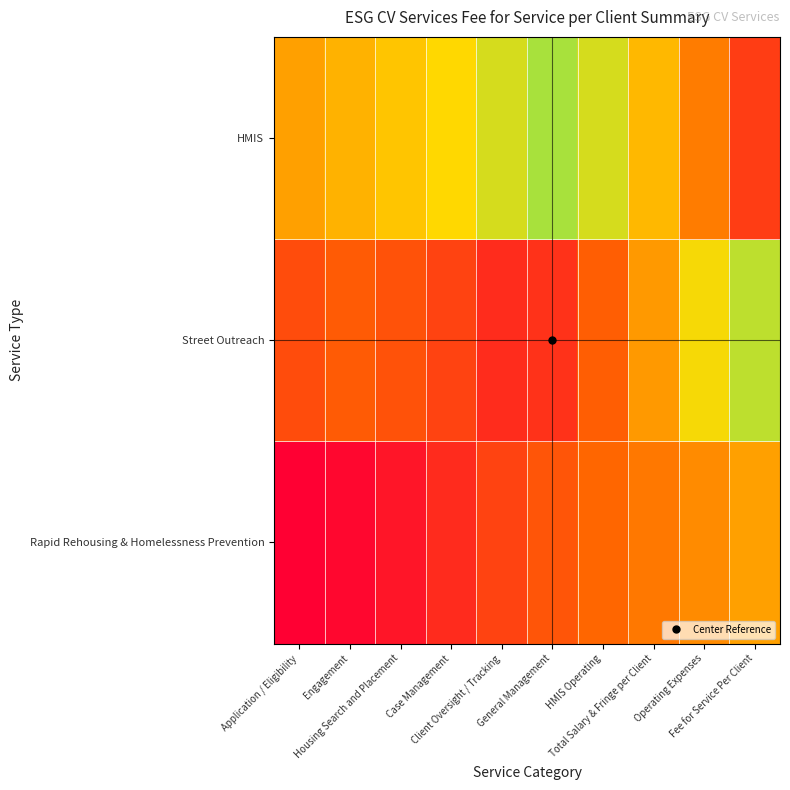

List the series in order of their peak value, lowest first.

Rapid Rehousing & Homelessness Prevention, Street Outreach, HMIS